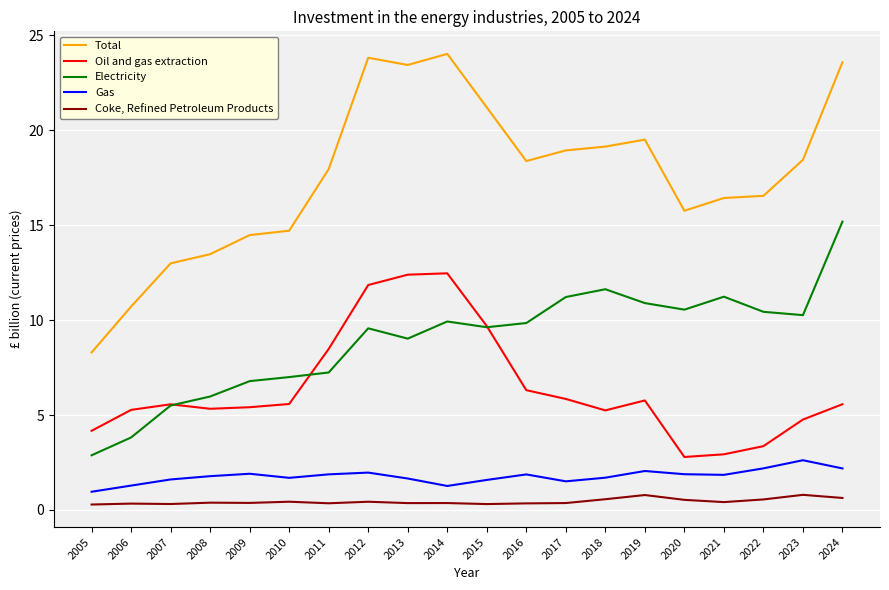

What is the average value of the Gas series?

1.8